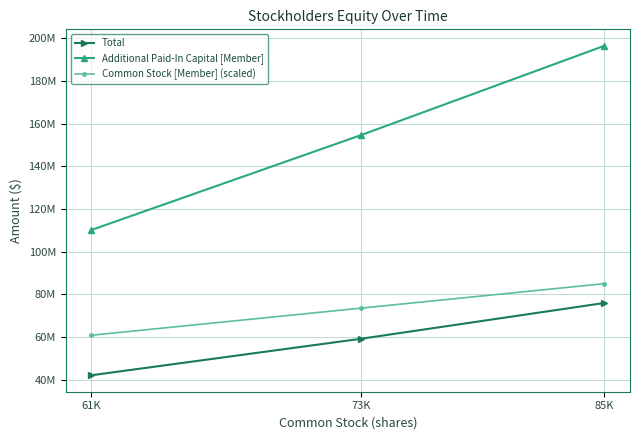

Rank the series at 73K from highest to lowest value.

Additional Paid-In Capital [Member], Common Stock [Member] (scaled), Total